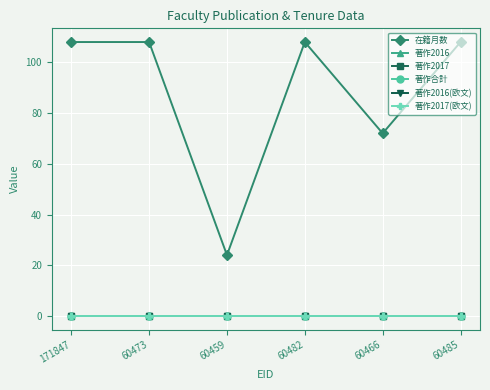

Is this an area chart (filled region under the line)?

No